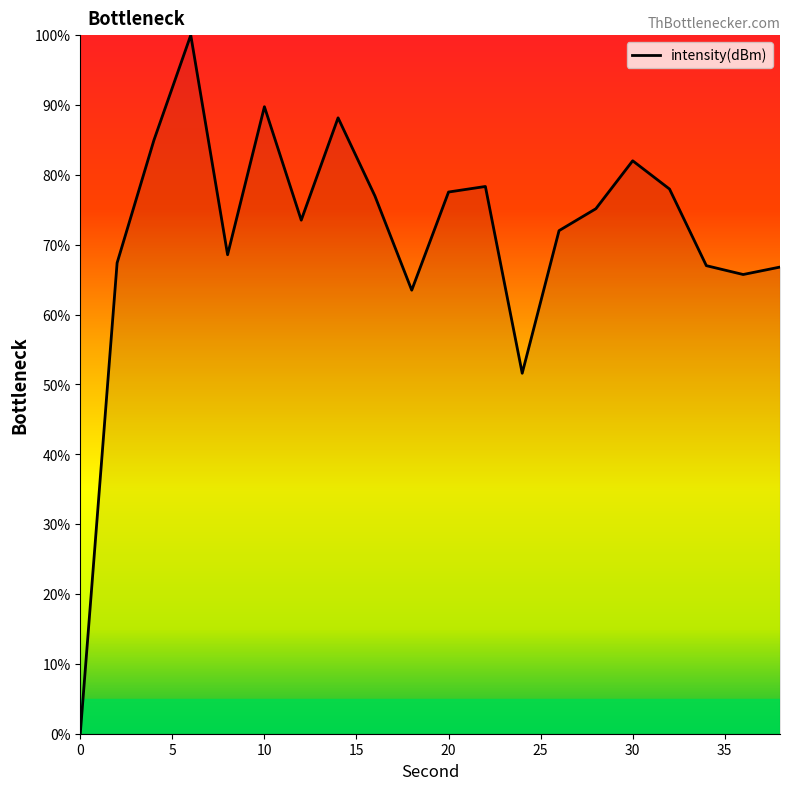

What is the difference between the maximum and minimum values?

100.0